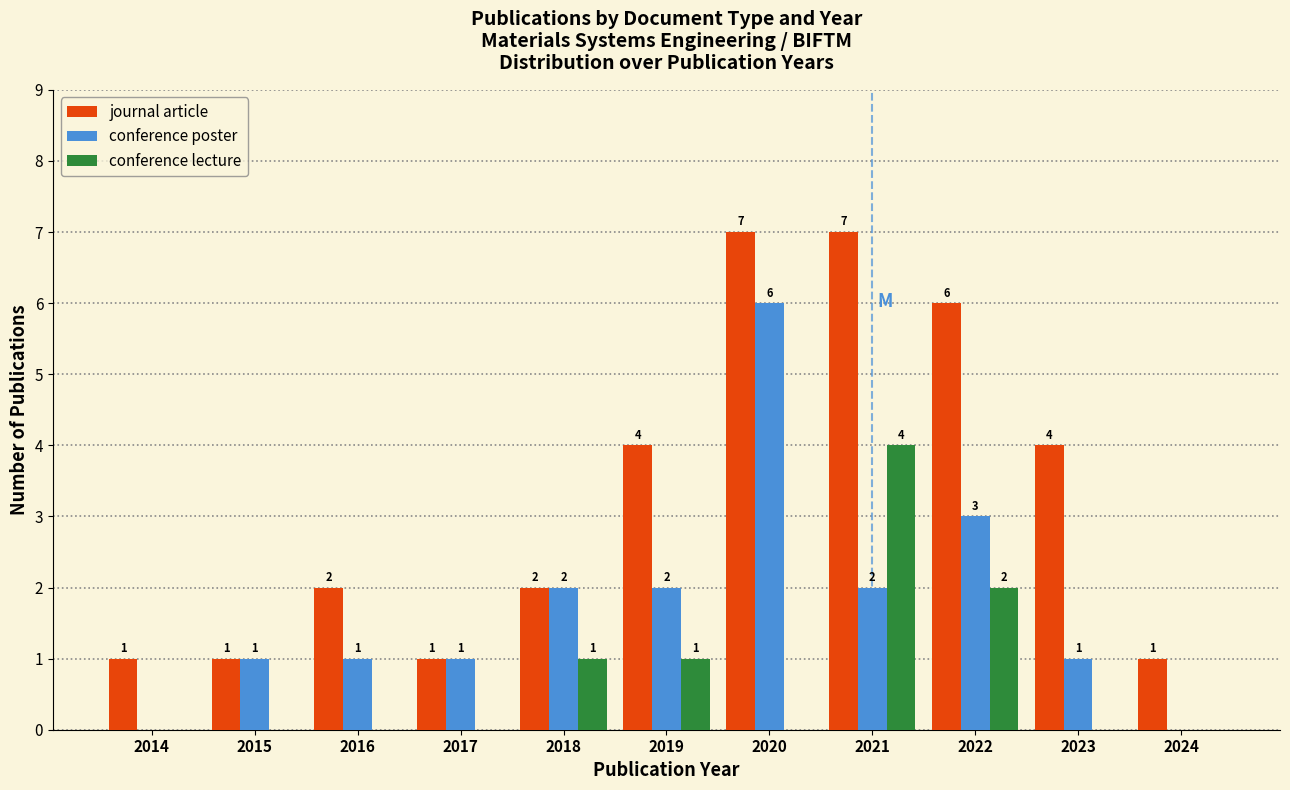

Reading left to right, transcribe all the data shown in this chart.

journal article: 2014=1	2015=1	2016=2	2017=1	2018=2	2019=4	2020=7	2021=7	2022=6	2023=4	2024=1
conference poster: 2014=0	2015=1	2016=1	2017=1	2018=2	2019=2	2020=6	2021=2	2022=3	2023=1	2024=0
conference lecture: 2014=0	2015=0	2016=0	2017=0	2018=1	2019=1	2020=0	2021=4	2022=2	2023=0	2024=0